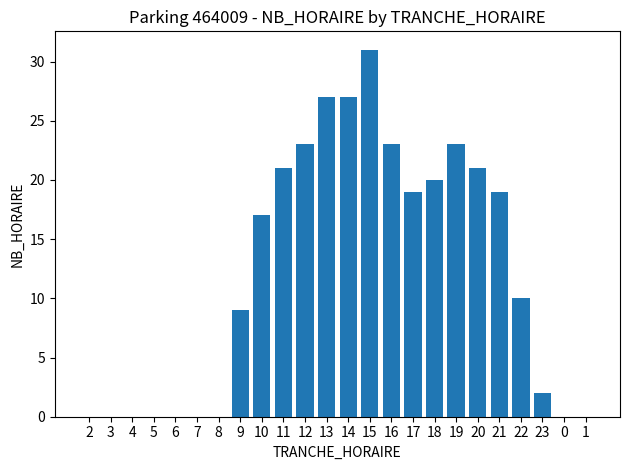

Does the chart contain stacked bars?

No